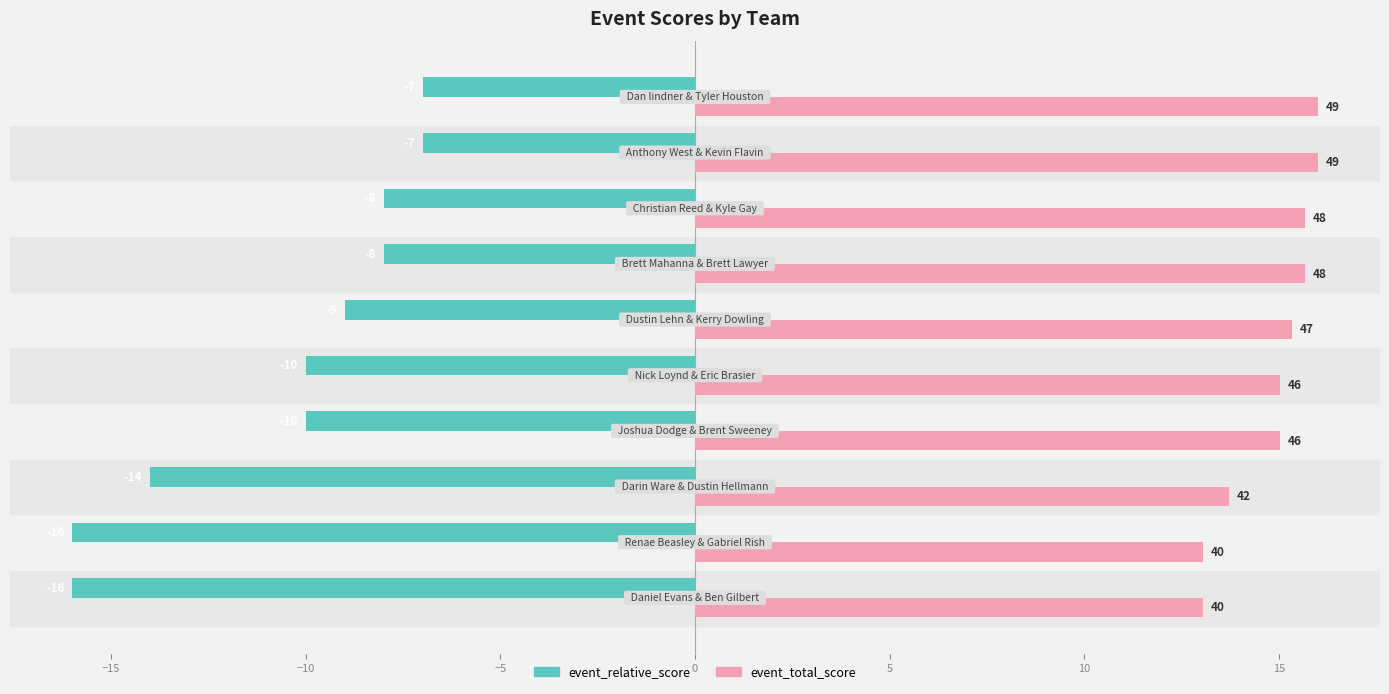

List the series in order of their overall mean, lowest first.

event_relative_score, event_total_score